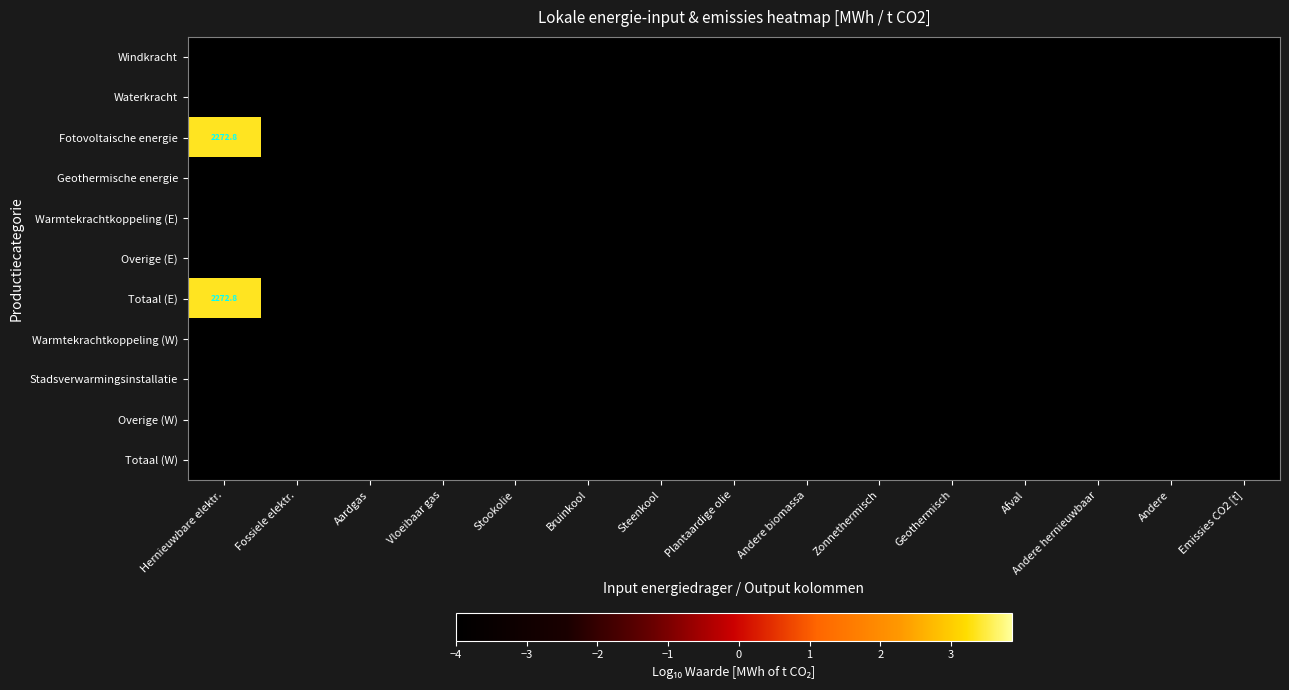

Rank the series by their maximum value, from lowest to highest.

Windkracht, Waterkracht, Geothermische energie, Warmtekrachtkoppeling (E), Overige (E), Warmtekrachtkoppeling (W), Stadsverwarmingsinstallatie, Overige (W), Totaal (W), Fotovoltaische energie, Totaal (E)